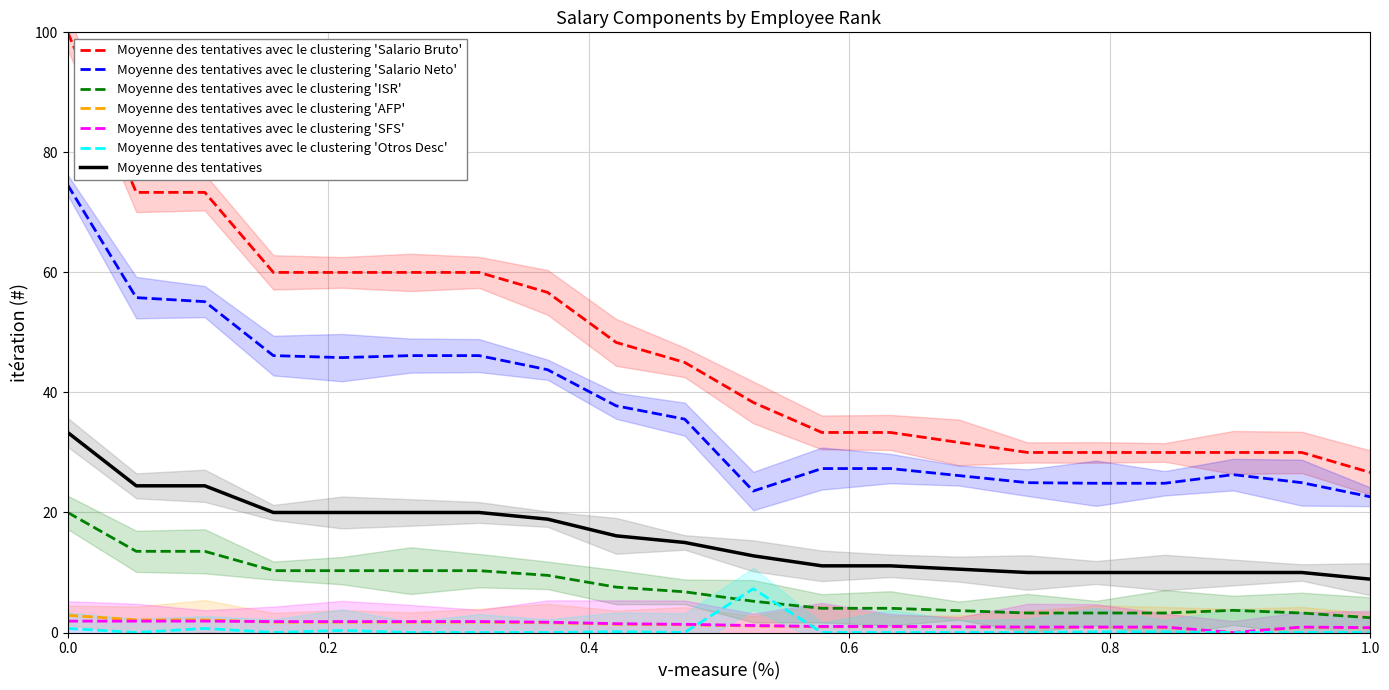

True or false: OTROS DESC and SNETO cross at least once.

False